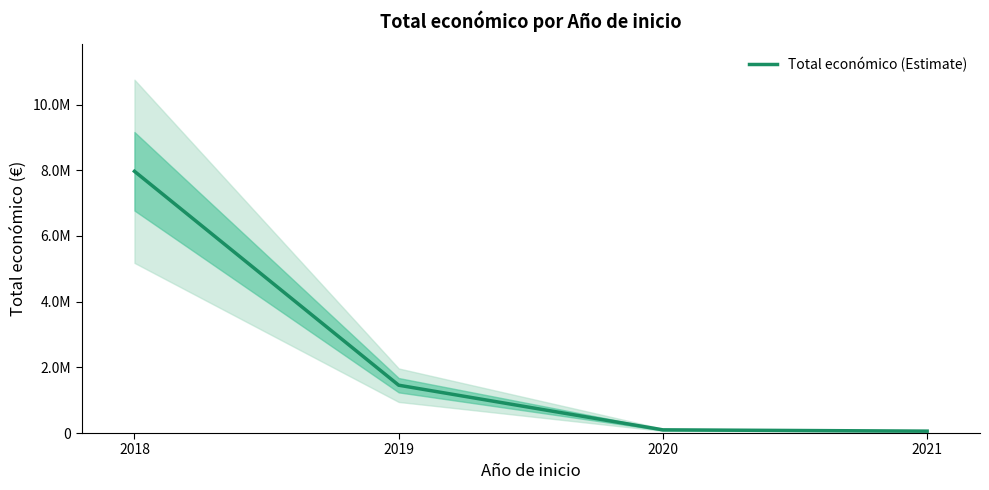

Where is the data nearest to the value 4012538?

2019